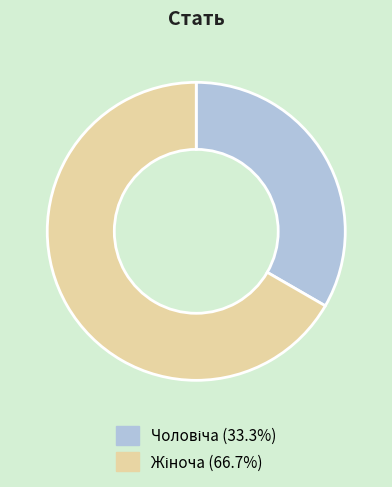

Is there any slice that represents more than half of the pie?

Yes